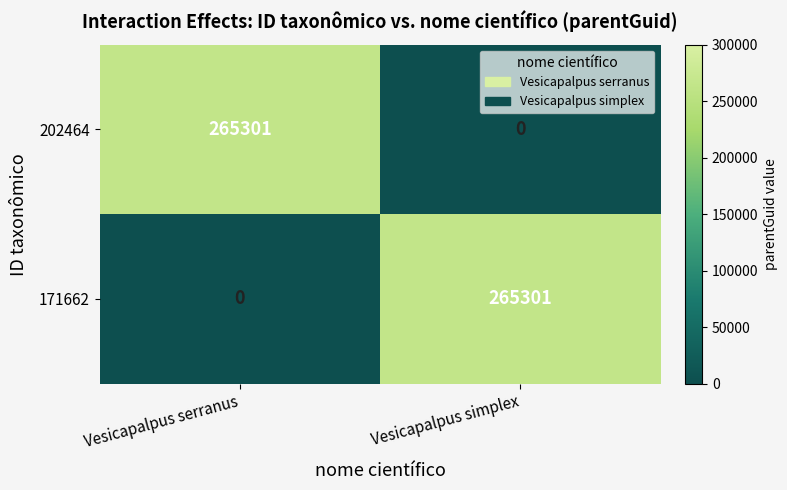

Reading left to right, what are all the values shown in this chart?

202464: 265301	0
171662: 0	265301